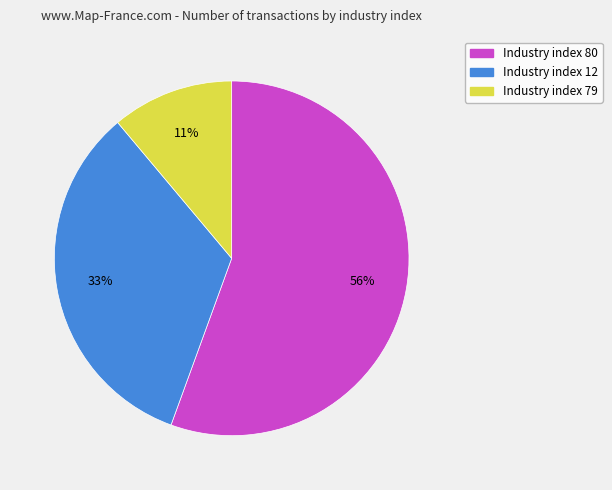

To the nearest percent, what is the average slice percentage?

33%